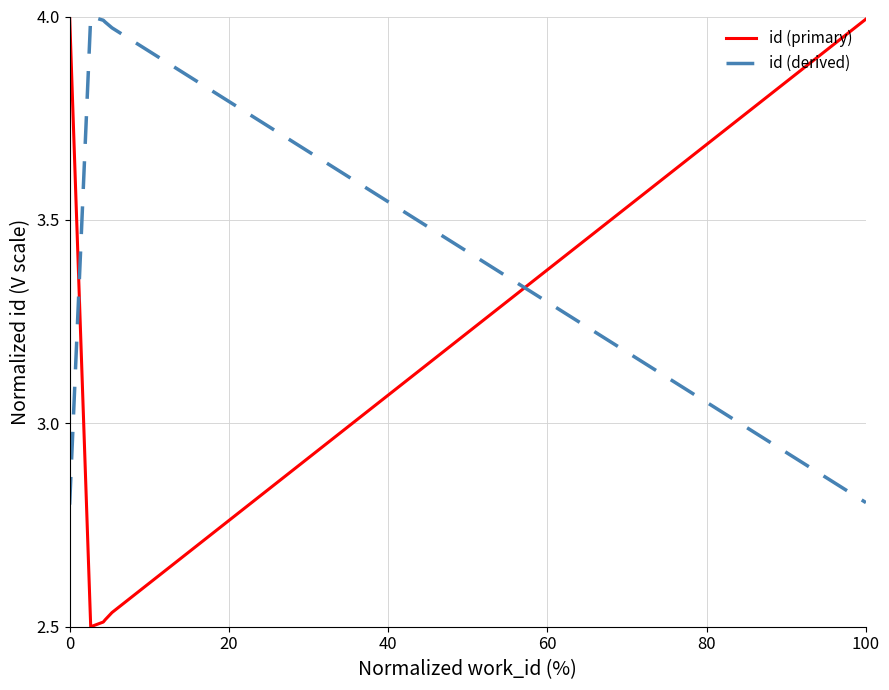

What is the minimum value for id (derived)?

2.8